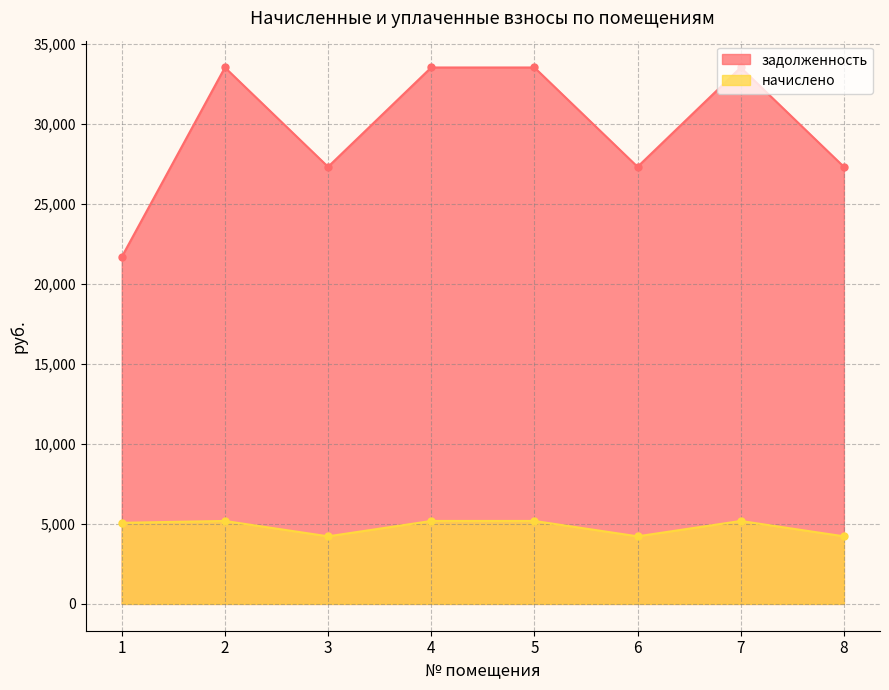

What is the greatest value displayed?

33527.5